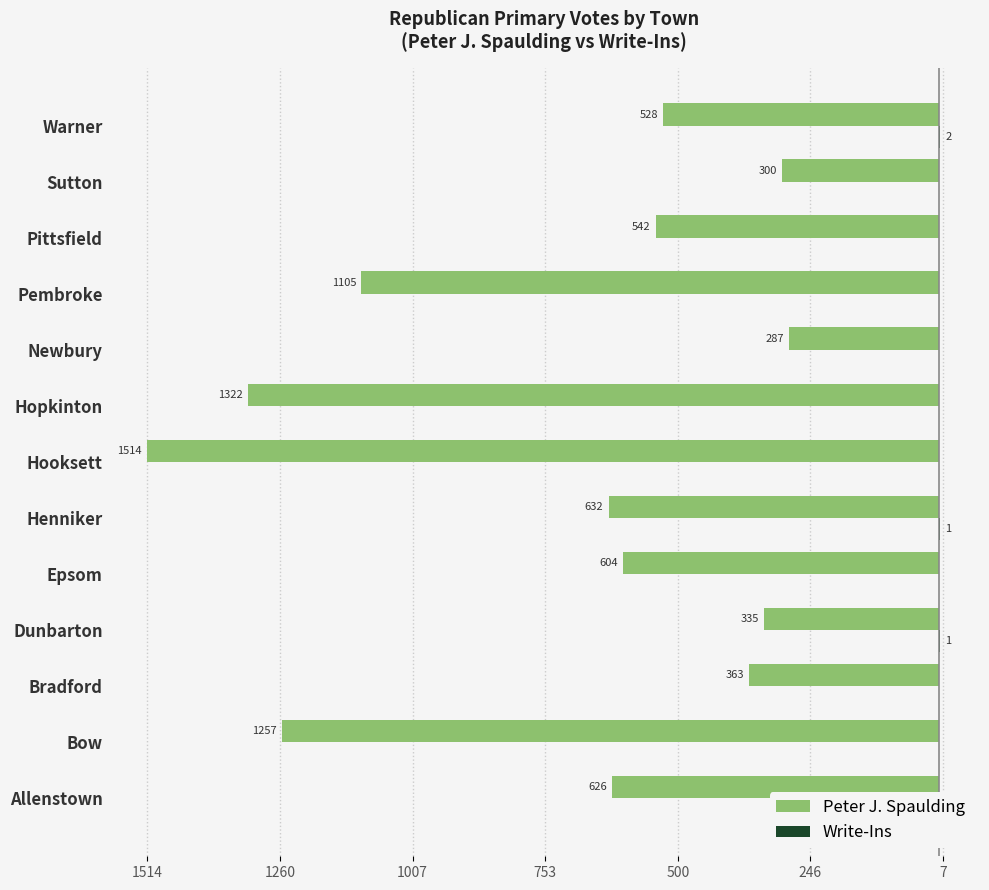

Which series has the largest range (max minus min)?

Peter J. Spaulding